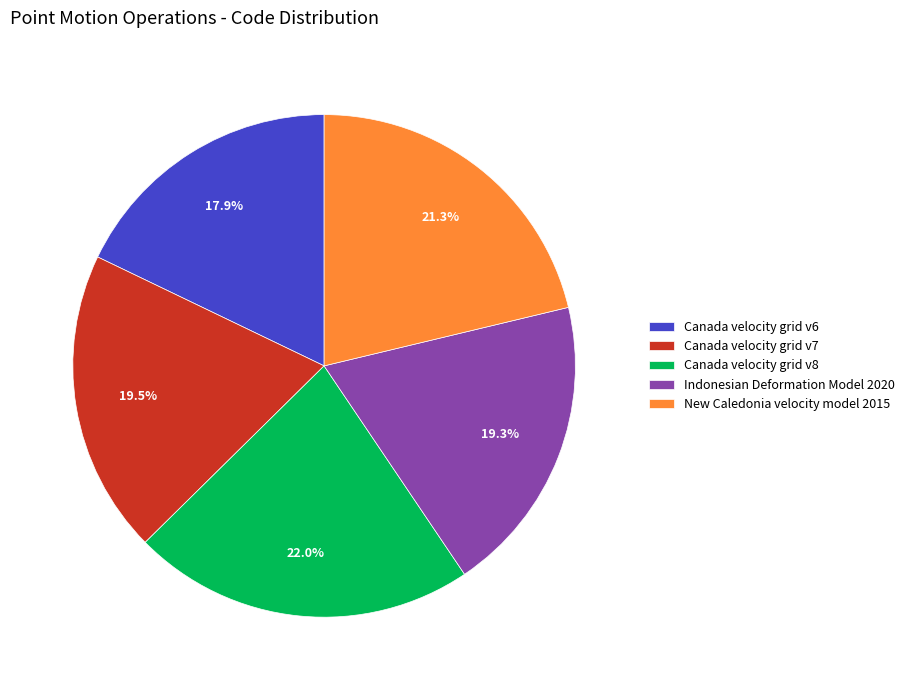

Which has a higher value, Canada velocity grid v8 or Indonesian Deformation Model 2020?

Canada velocity grid v8